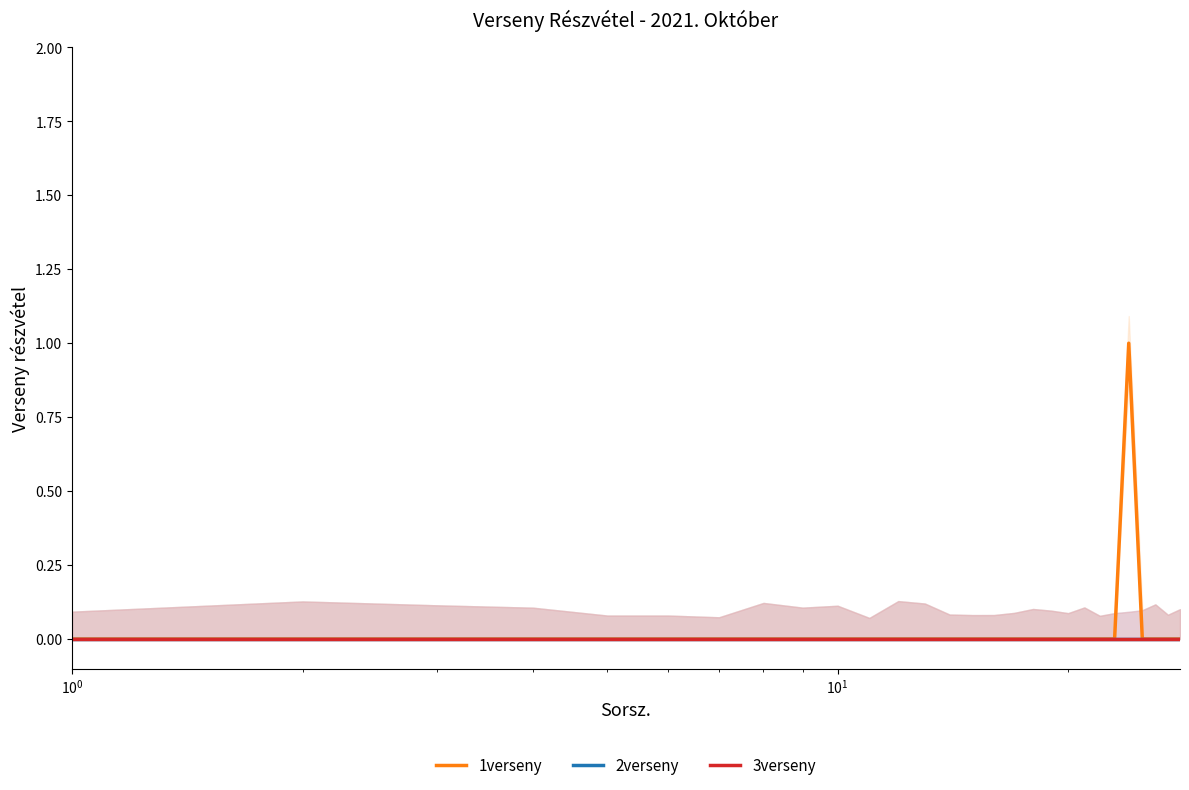

Is this an area chart (filled region under the line)?

No